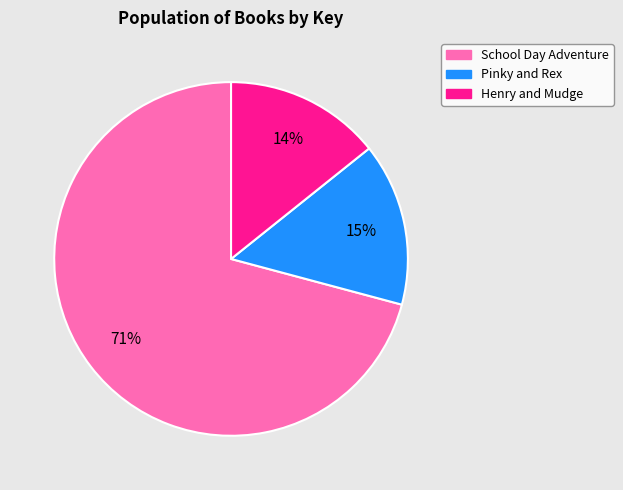

To the nearest percent, what is the difference between the largest and smallest slice percentages?

57%